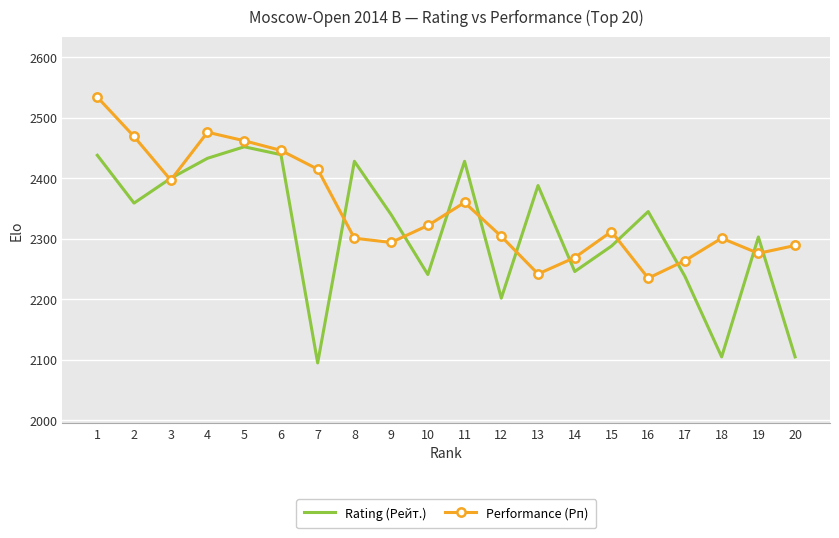

What is the lowest value of the Rating (Рейт.) series?

2095